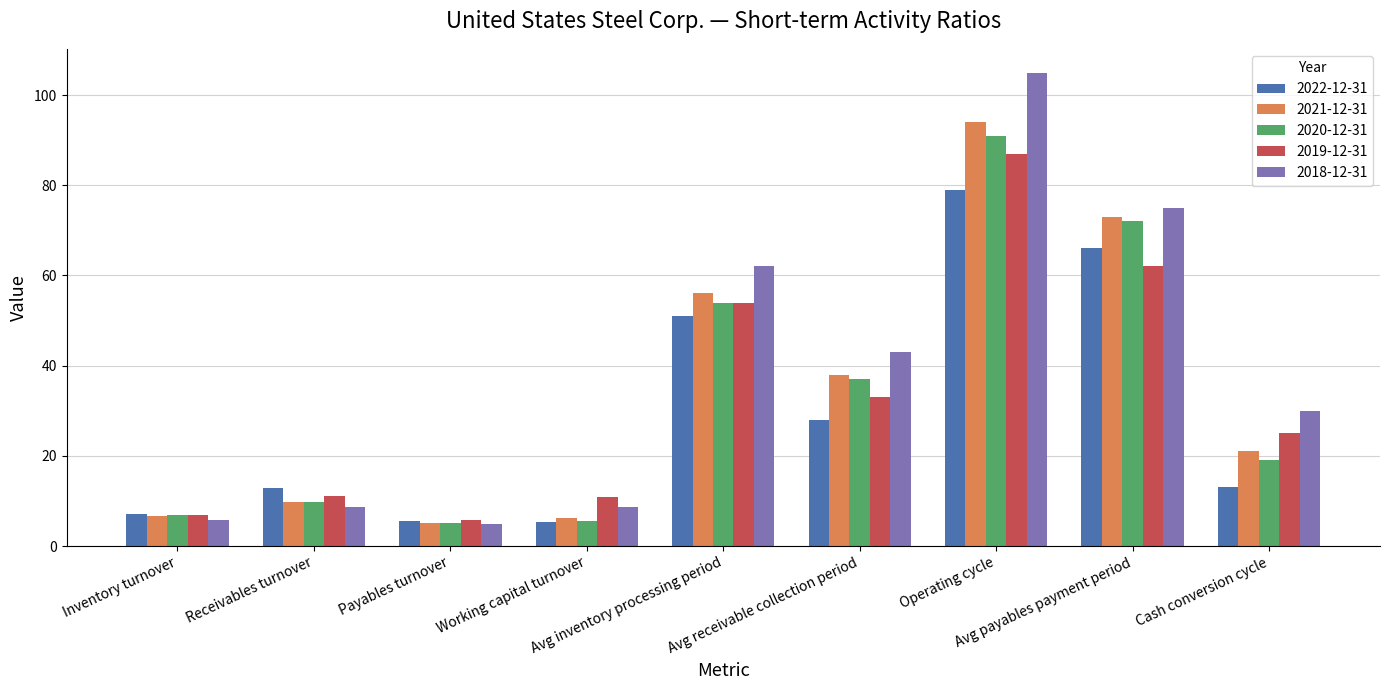

At which category is the sum across all series the highest?

Operating cycle